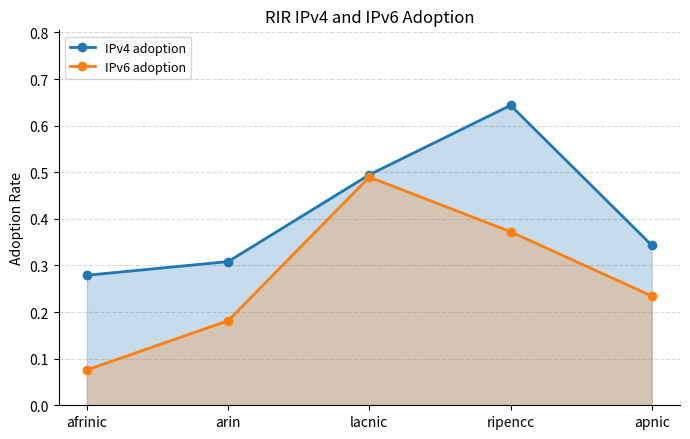

How many IPv4 adoption values are between 0 and 1?

5